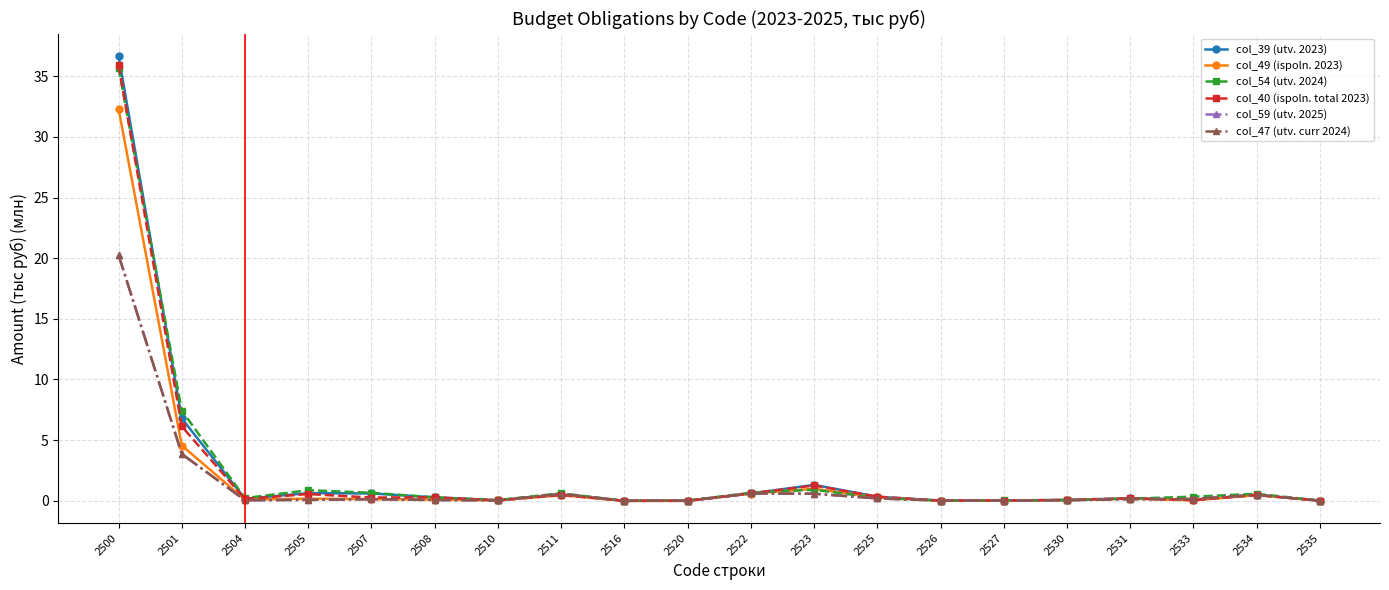

Between 2501 and 2511, which series saw the biggest shift?

col_54 (utv. 2024)